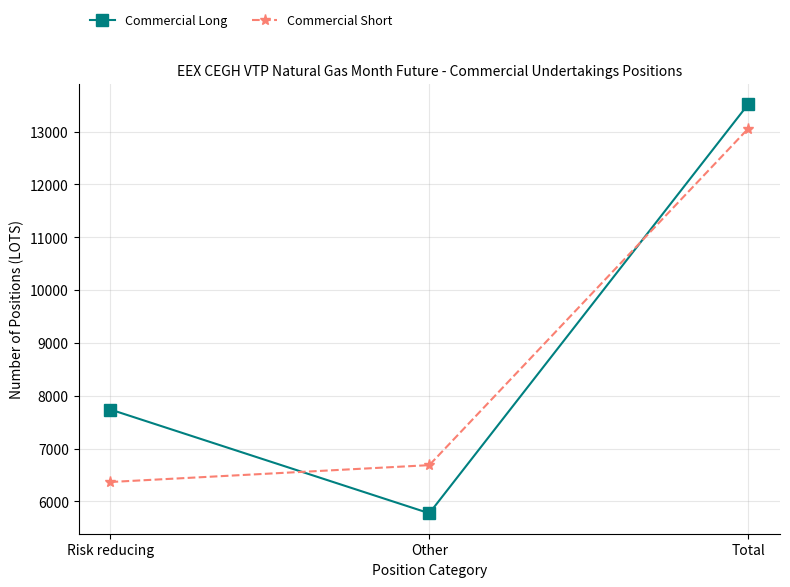

List the series in order of their overall mean, highest first.

Commercial Long, Commercial Short